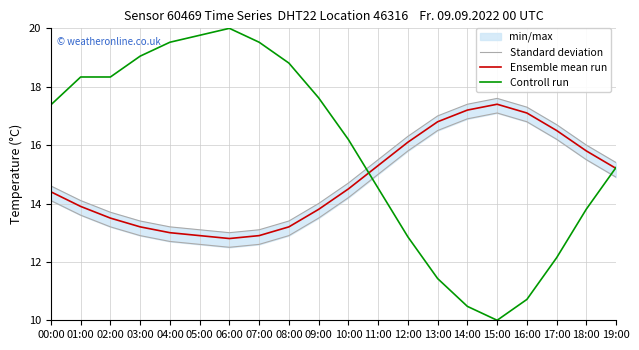

Where does the Controll run series first go above 17?

00:00